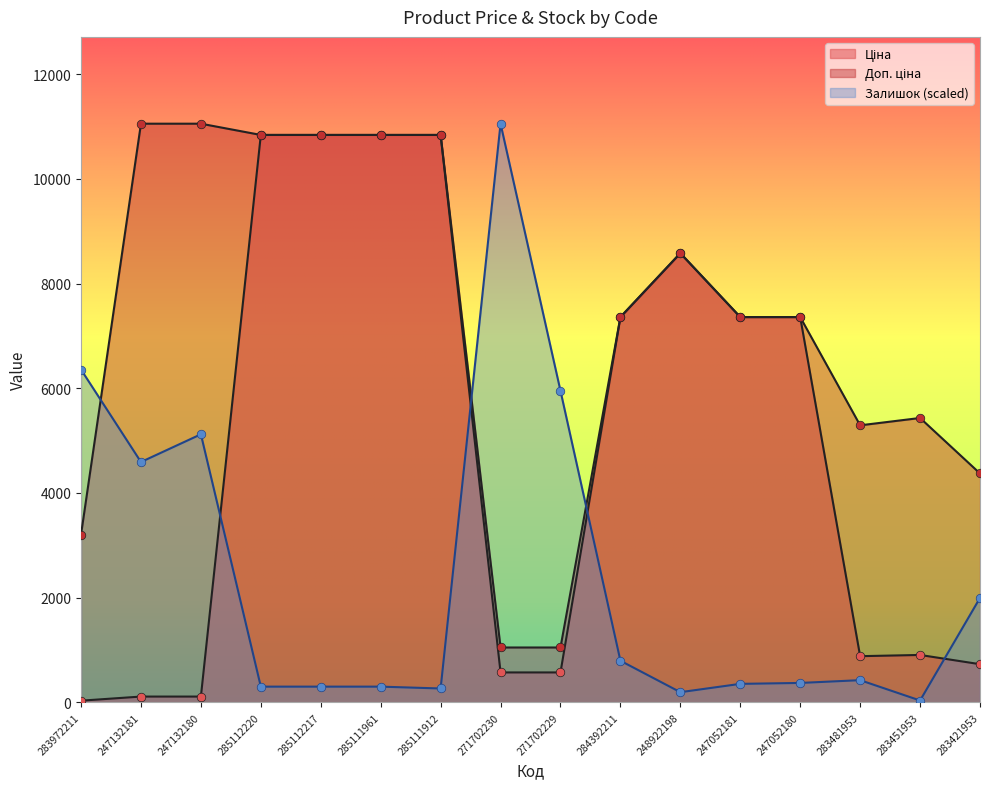

Which series has the widest spread of Y values?

Залишок